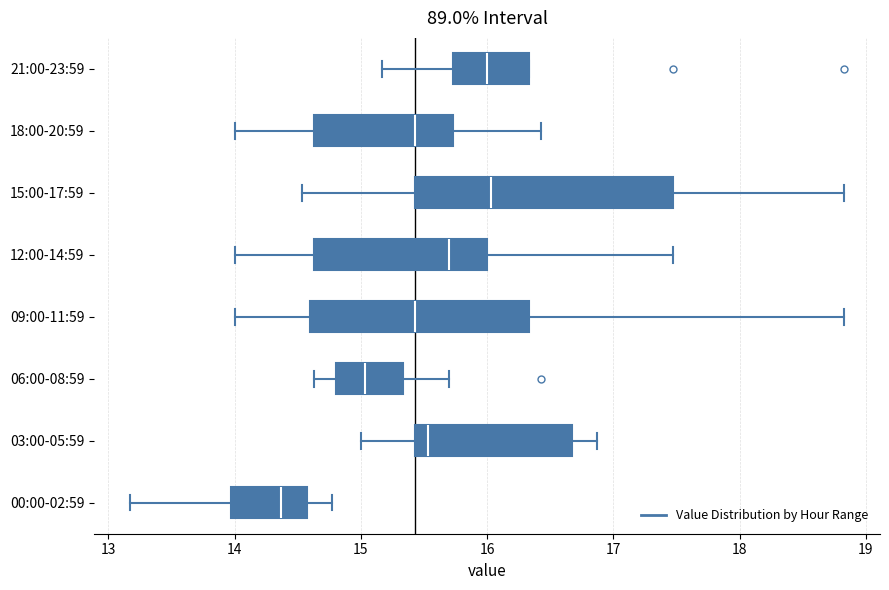

Reading bottom to top, read every box against the x-axis: the position of its median line, the range the box covers, and the ends of its whiskers. The values are not printed on the chart, so give them approximately, as read against the axis.

00:00-02:59: median 14.4, box 14.0 to 14.6, whiskers 13.2 to 14.8
03:00-05:59: median 15.5, box 15.4 to 16.7, whiskers 15.0 to 16.9
06:00-08:59: median 15.0, box 14.8 to 15.3, whiskers 14.6 to 15.7
09:00-11:59: median 15.4, box 14.6 to 16.3, whiskers 14.0 to 18.8
12:00-14:59: median 15.7, box 14.6 to 16.0, whiskers 14.0 to 17.5
15:00-17:59: median 16.0, box 15.4 to 17.5, whiskers 14.5 to 18.8
18:00-20:59: median 15.4, box 14.6 to 15.7, whiskers 14.0 to 16.4
21:00-23:59: median 16.0, box 15.7 to 16.3, whiskers 15.2 to 16.3